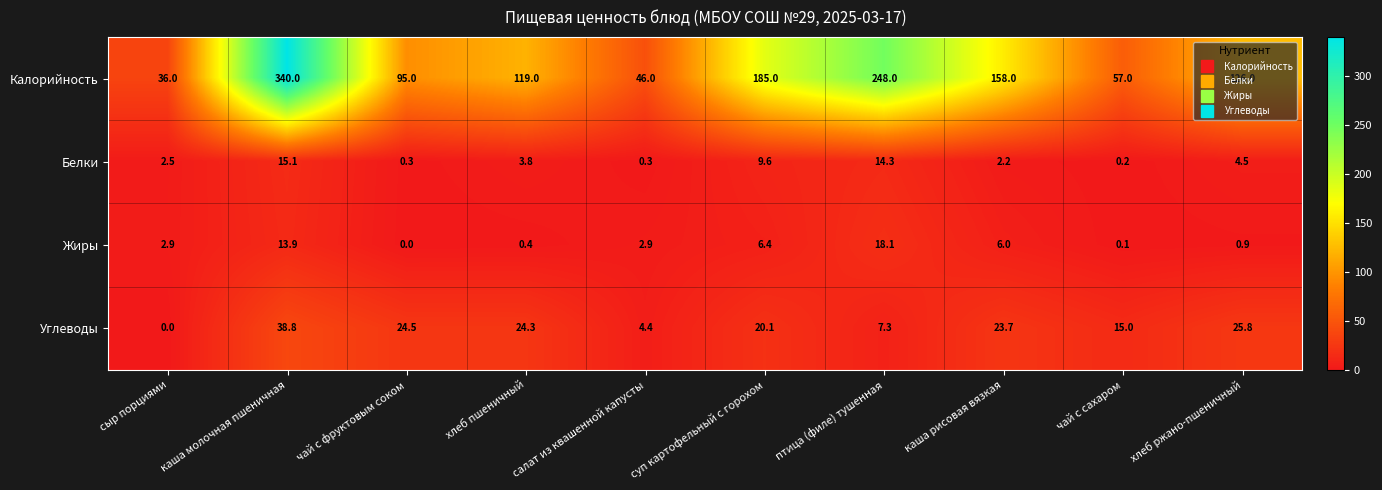

What is the difference between the second highest and minimum values in the Углеводы series?

25.8